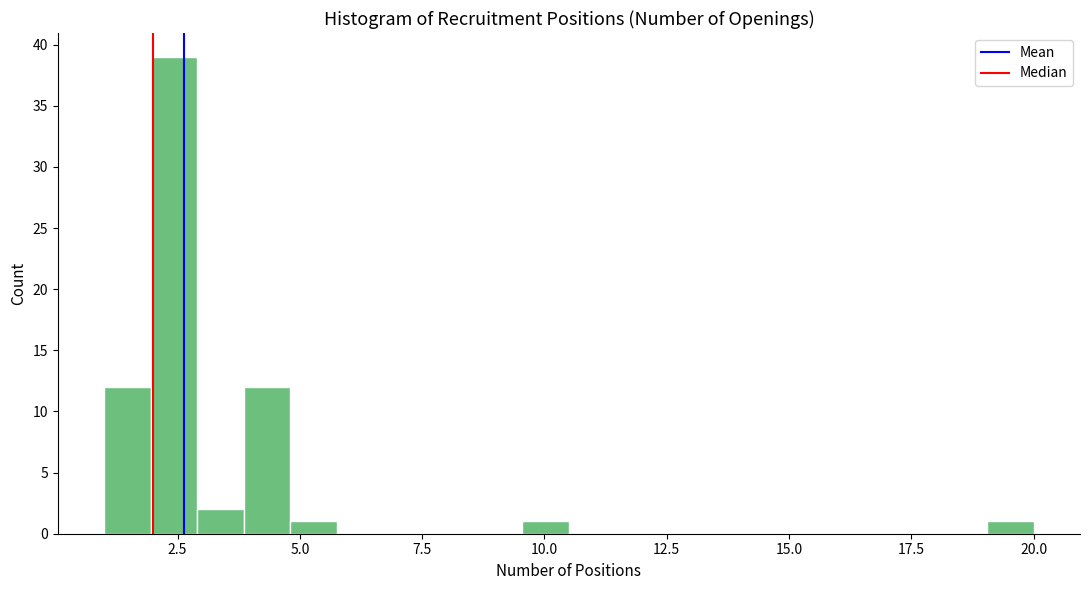

Around what value on the x-axis is the tallest bar? Give the approximate position of its centre, as read against the axis.

2.5